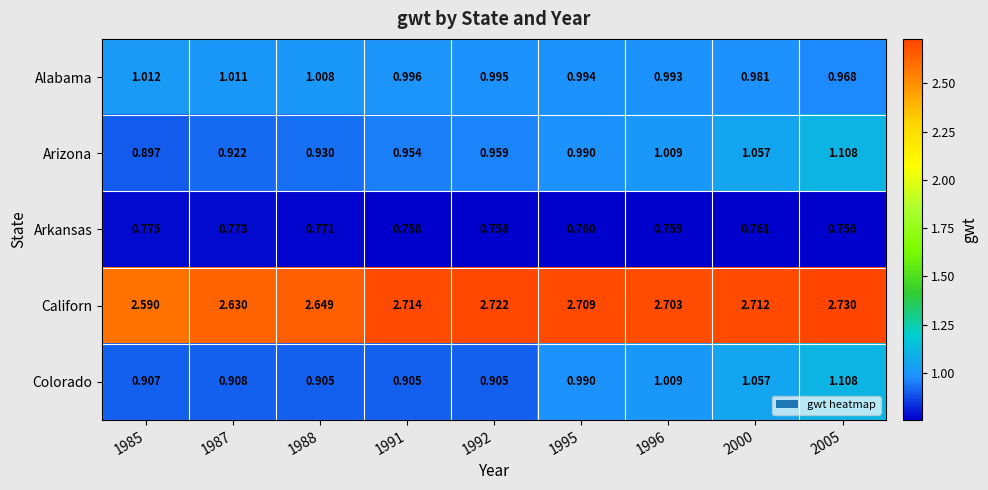

Which series has the largest total across all categories?

Californ